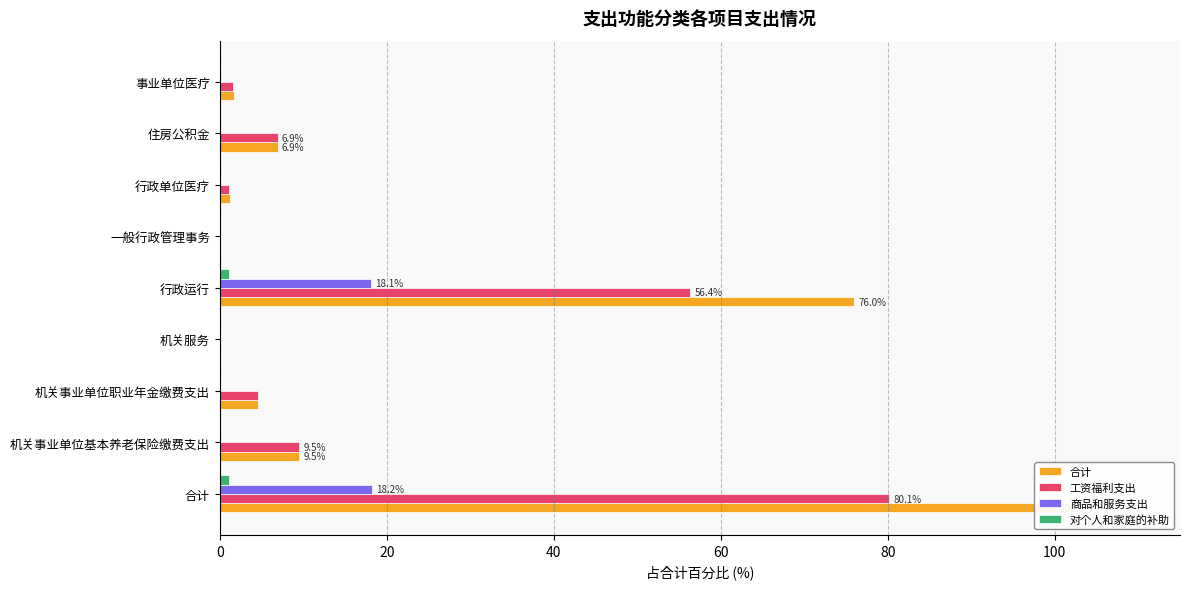

Which series has the largest range (max minus min)?

合计